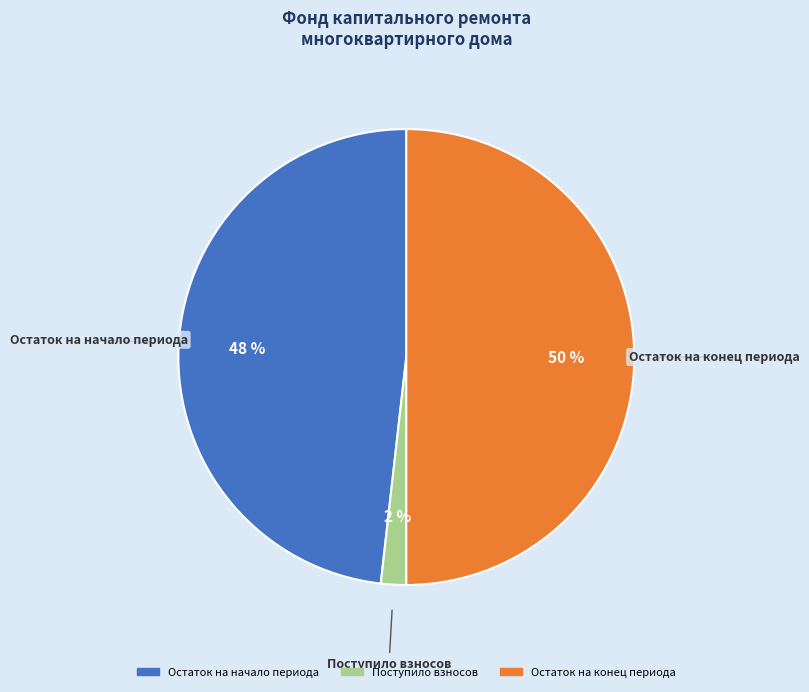

How many segments does this pie chart have?

3